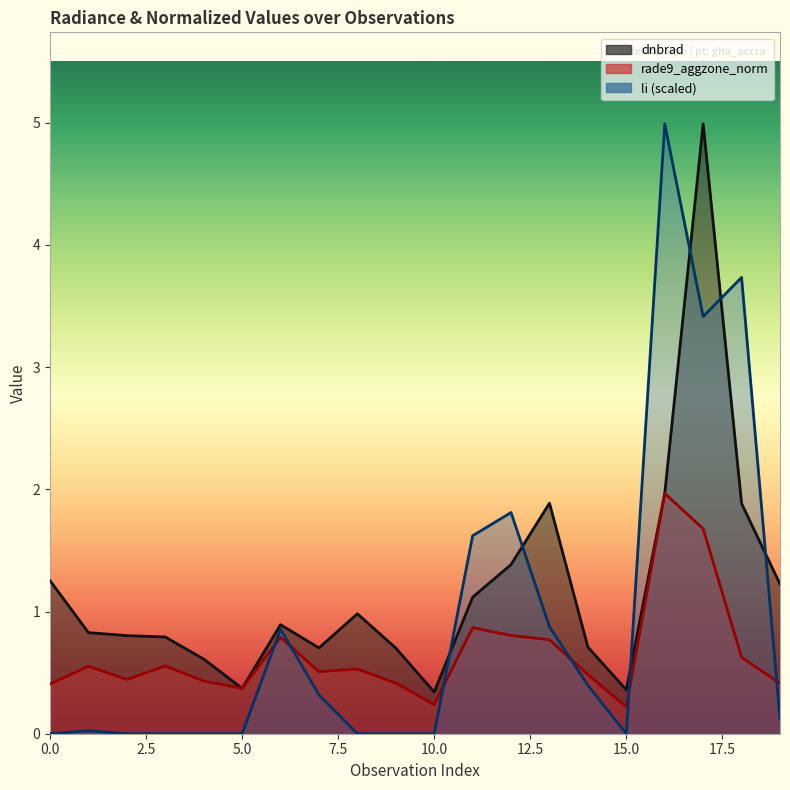

True or false: dnbrad and li cross at least once.

True